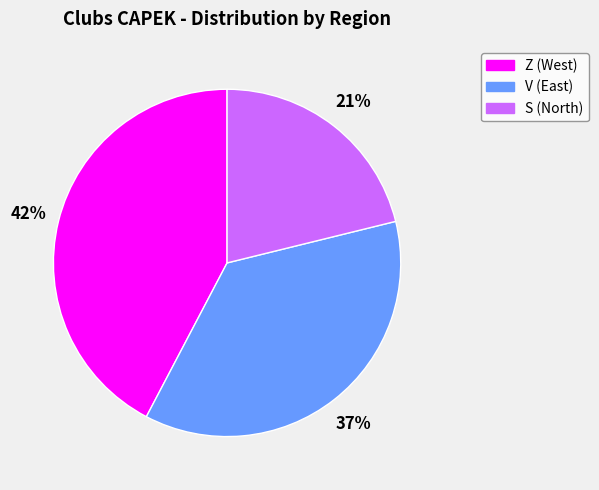

To the nearest percent, what is the difference between the largest and smallest slice percentages?

21%